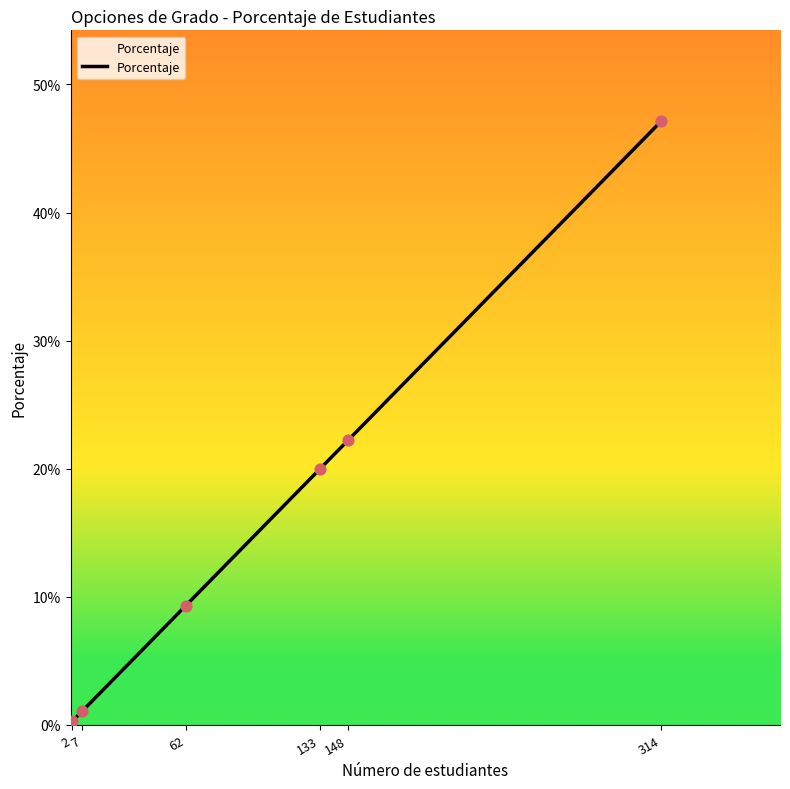

What is the change in value from 2 to 314?

+0.5